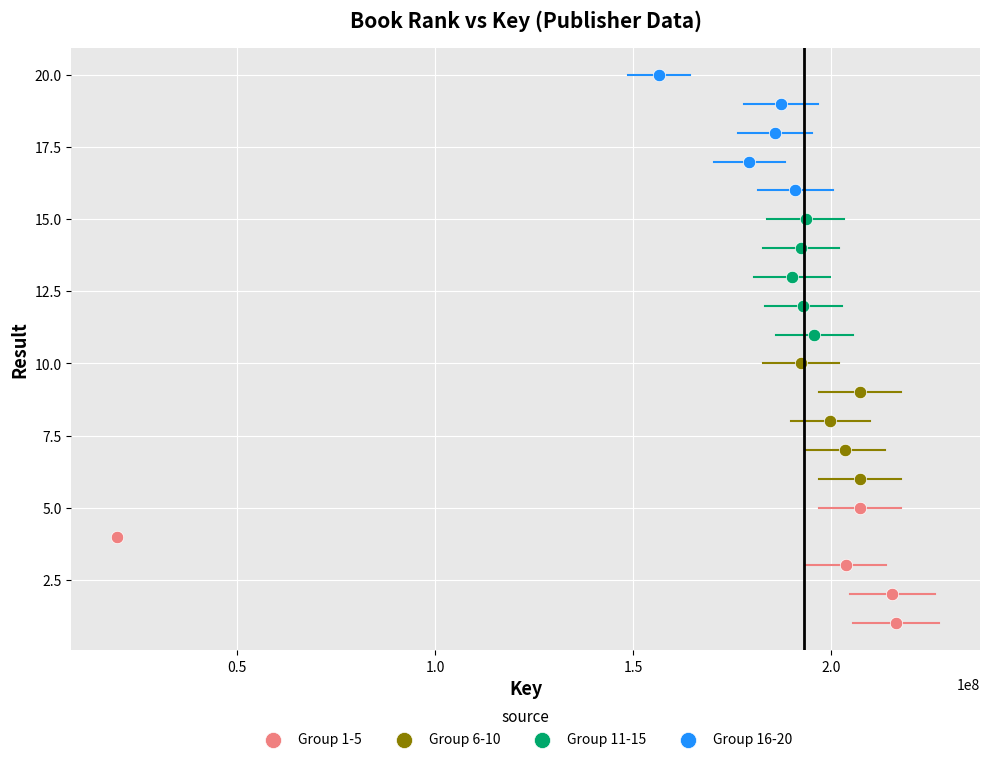

Which series reaches the maximum Y coordinate?

Group 16-20